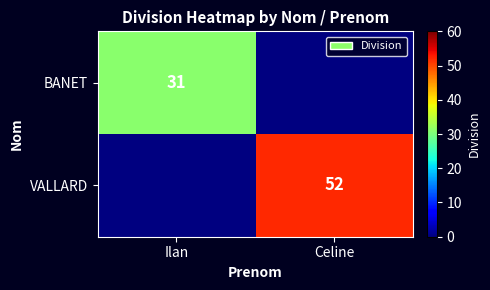

What is the smallest value displayed?

31.0